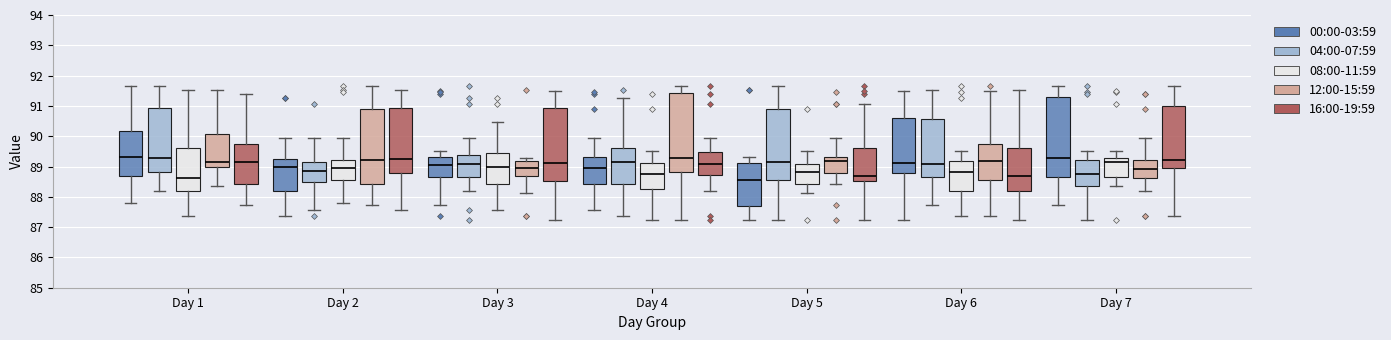

Reading left to right, read every box against the y-axis: the position of its median line, the range the box covers, and the ends of its whiskers. The values are not printed on the chart, so give them approximately, as read against the axis.

Day 1 (00:00-03:59): median 89.3, box 88.7 to 90.2, whiskers 87.8 to 91.7
Day 1 (04:00-07:59): median 89.3, box 88.8 to 90.9, whiskers 88.2 to 91.7
Day 1 (08:00-11:59): median 88.6, box 88.2 to 89.6, whiskers 87.4 to 91.5
Day 1 (12:00-15:59): median 89.2, box 89.0 to 90.1, whiskers 88.4 to 91.5
Day 1 (16:00-19:59): median 89.1, box 88.4 to 89.8, whiskers 87.7 to 91.4
Day 2 (00:00-03:59): median 89.0, box 88.2 to 89.2, whiskers 87.4 to 89.9
Day 2 (04:00-07:59): median 88.9, box 88.5 to 89.2, whiskers 87.6 to 89.9
Day 2 (08:00-11:59): median 89.0, box 88.5 to 89.2, whiskers 87.8 to 89.9
Day 2 (12:00-15:59): median 89.2, box 88.4 to 90.9, whiskers 87.7 to 91.7
Day 2 (16:00-19:59): median 89.3, box 88.8 to 90.9, whiskers 87.6 to 91.5
Day 3 (00:00-03:59): median 89.1, box 88.7 to 89.3, whiskers 87.7 to 89.5
Day 3 (04:00-07:59): median 89.1, box 88.7 to 89.4, whiskers 88.2 to 89.9
Day 3 (08:00-11:59): median 89.0, box 88.4 to 89.4, whiskers 87.6 to 90.5
Day 3 (12:00-15:59): median 88.9, box 88.7 to 89.2, whiskers 88.1 to 89.3
Day 3 (16:00-19:59): median 89.1, box 88.5 to 90.9, whiskers 87.2 to 91.5
Day 4 (00:00-03:59): median 88.9, box 88.4 to 89.3, whiskers 87.6 to 89.9
Day 4 (04:00-07:59): median 89.1, box 88.4 to 89.6, whiskers 87.4 to 91.3
Day 4 (08:00-11:59): median 88.8, box 88.3 to 89.1, whiskers 87.2 to 89.5
Day 4 (12:00-15:59): median 89.3, box 88.8 to 91.4, whiskers 87.2 to 91.7
Day 4 (16:00-19:59): median 89.1, box 88.7 to 89.5, whiskers 88.2 to 89.9
Day 5 (00:00-03:59): median 88.5, box 87.7 to 89.1, whiskers 87.2 to 89.3
Day 5 (04:00-07:59): median 89.2, box 88.5 to 90.9, whiskers 87.2 to 91.7
Day 5 (08:00-11:59): median 88.8, box 88.4 to 89.1, whiskers 88.1 to 89.5
Day 5 (12:00-15:59): median 89.2, box 88.8 to 89.3, whiskers 88.4 to 89.9
Day 5 (16:00-19:59): median 88.7, box 88.5 to 89.6, whiskers 87.2 to 91.1
Day 6 (00:00-03:59): median 89.1, box 88.8 to 90.6, whiskers 87.2 to 91.5
Day 6 (04:00-07:59): median 89.1, box 88.6 to 90.6, whiskers 87.7 to 91.5
Day 6 (08:00-11:59): median 88.8, box 88.2 to 89.2, whiskers 87.4 to 89.5
Day 6 (12:00-15:59): median 89.2, box 88.6 to 89.8, whiskers 87.4 to 91.5
Day 6 (16:00-19:59): median 88.7, box 88.2 to 89.6, whiskers 87.2 to 91.5
Day 7 (00:00-03:59): median 89.3, box 88.7 to 91.3, whiskers 87.7 to 91.7
Day 7 (04:00-07:59): median 88.8, box 88.4 to 89.2, whiskers 87.2 to 89.5
Day 7 (08:00-11:59): median 89.1, box 88.6 to 89.3, whiskers 88.4 to 89.5
Day 7 (12:00-15:59): median 88.9, box 88.6 to 89.2, whiskers 88.2 to 89.9
Day 7 (16:00-19:59): median 89.2, box 89.0 to 91.0, whiskers 87.4 to 91.7